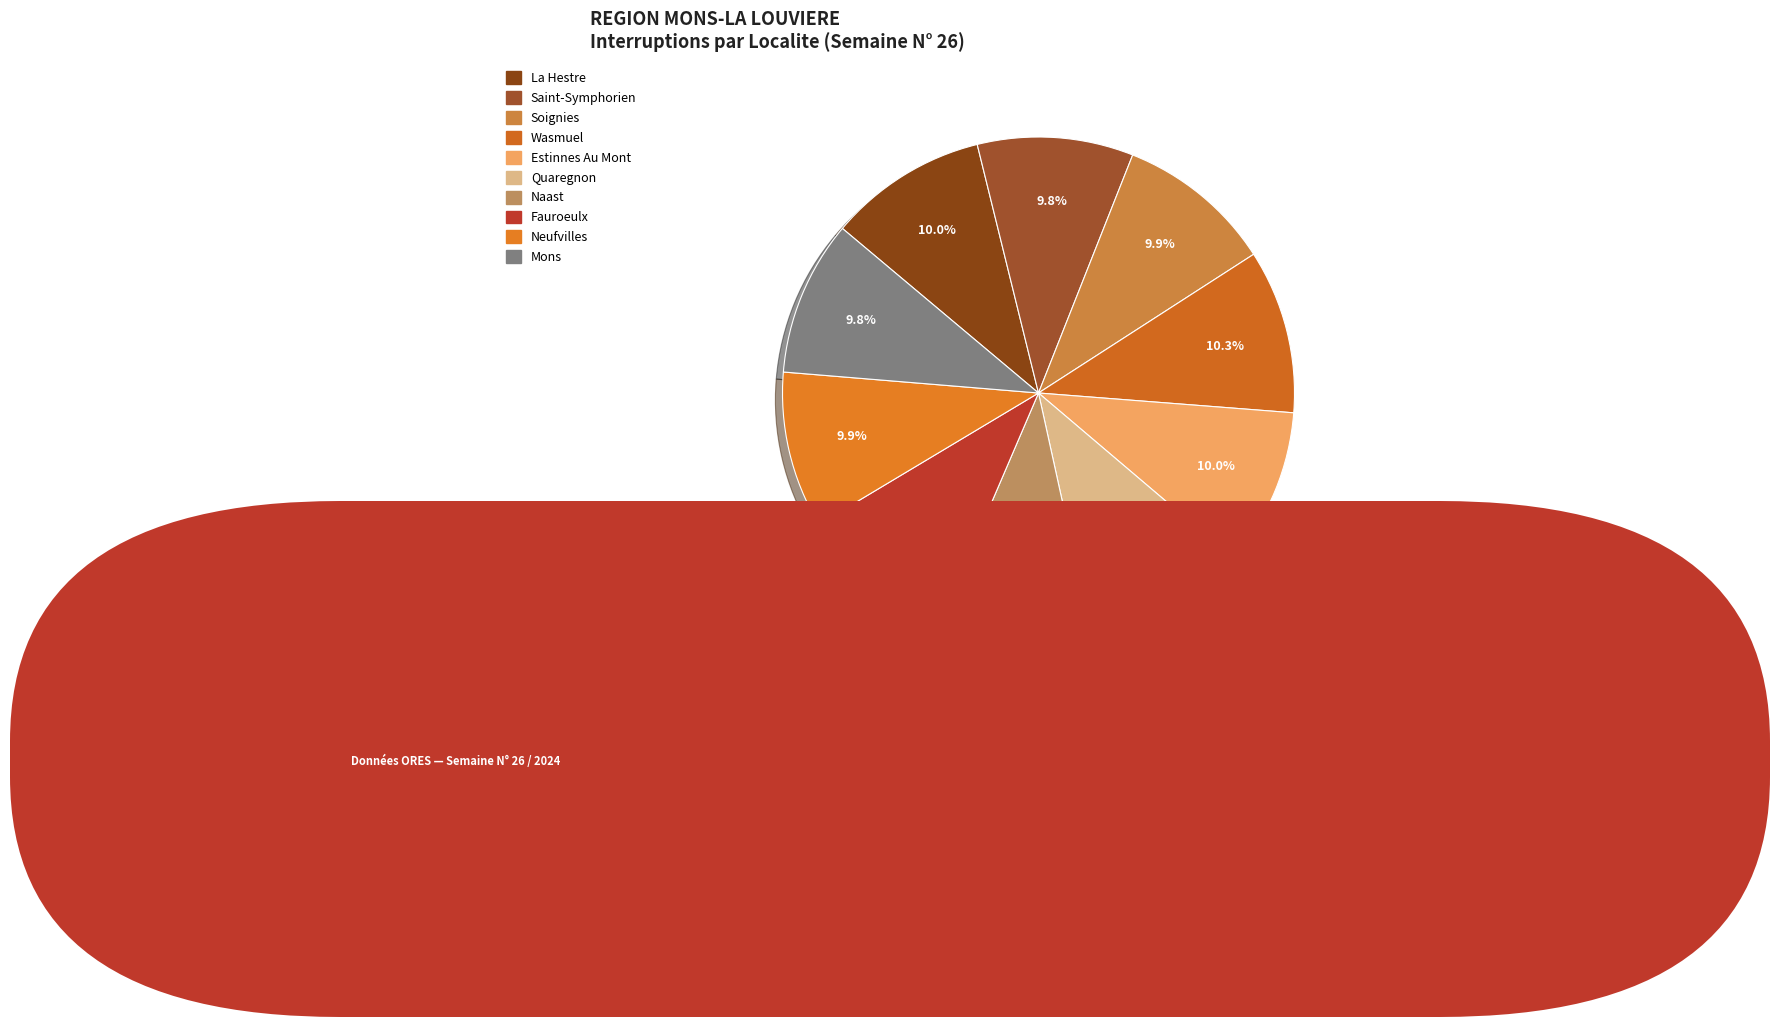

True or false: Fauroeulx accounts for 24% of the total.

False